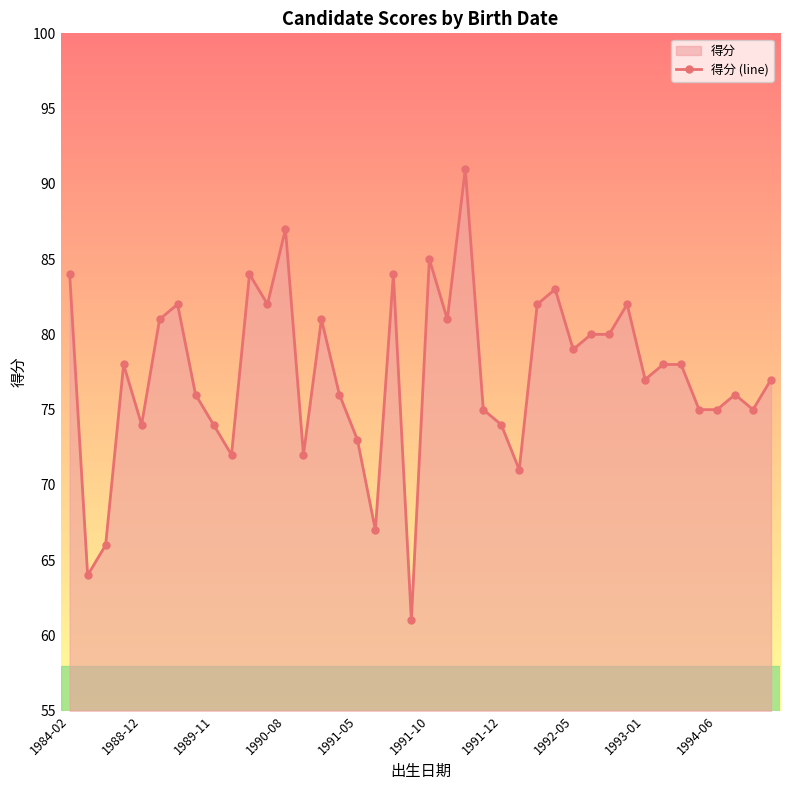

The chart shows a value of 61 at 19. True or false?

True